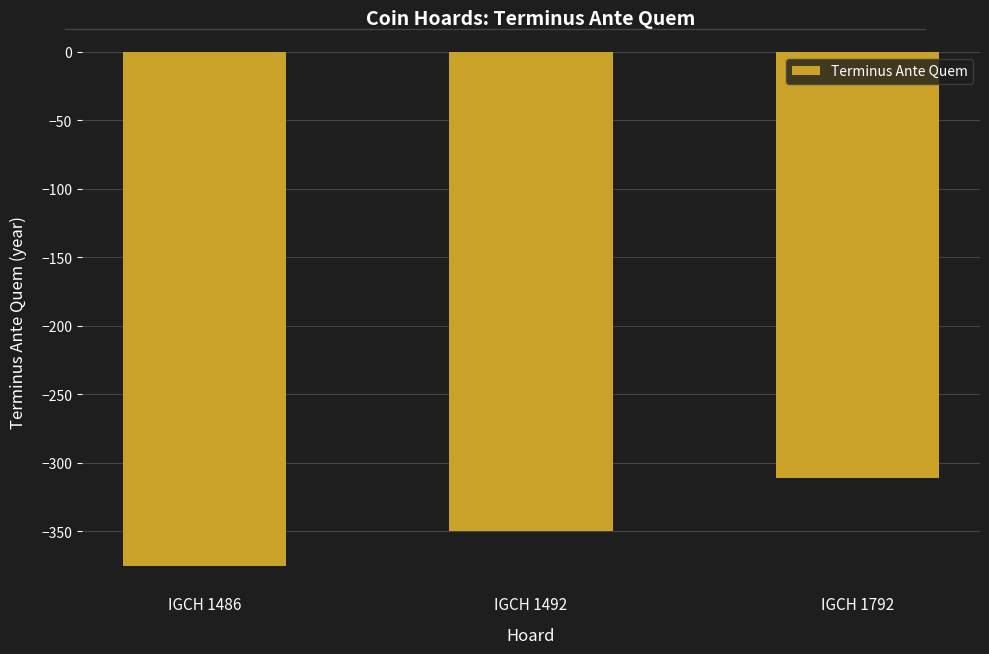

Rank the categories by value from lowest to highest.

IGCH 1486, IGCH 1492, IGCH 1792